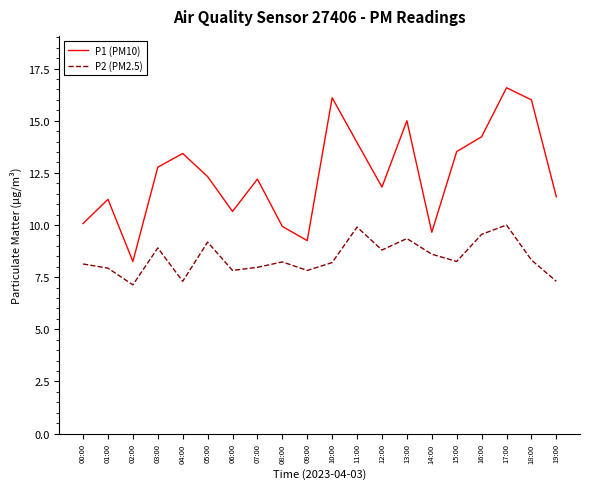

How many series are shown in this chart?

2